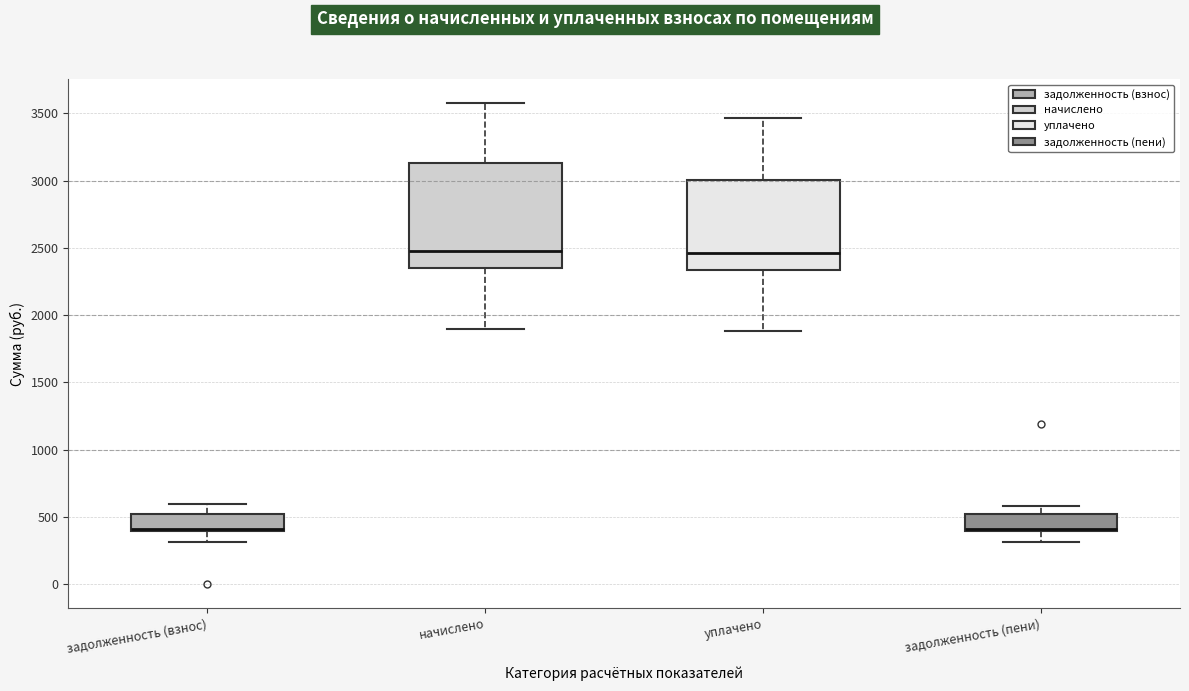

Where does the upper whisker of the box for задолженность (взнос) end on the y-axis? The values are not printed on the chart, so give them approximately, as read against the axis.

600